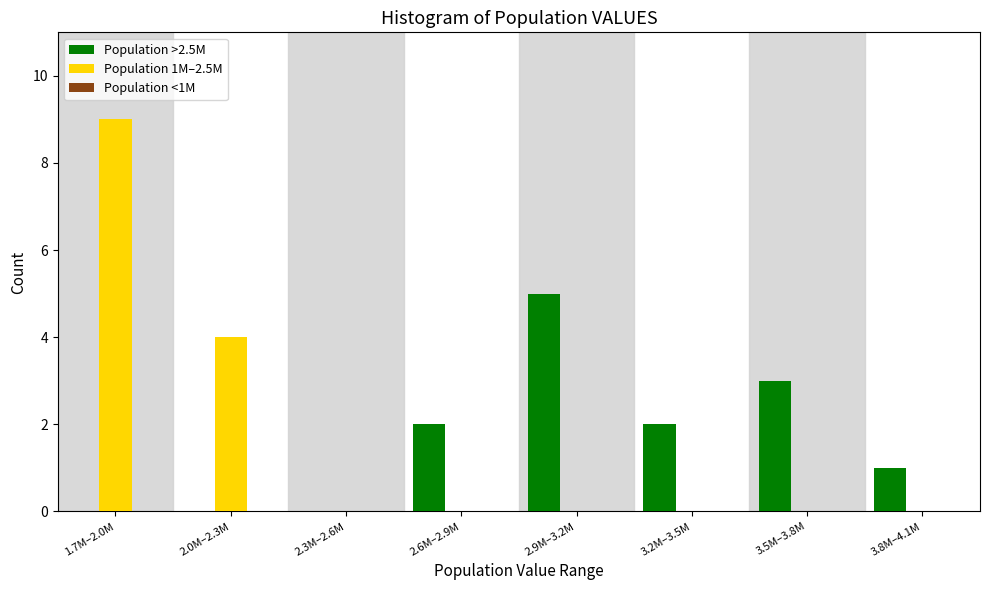

What is the maximum value shown in the chart?

9